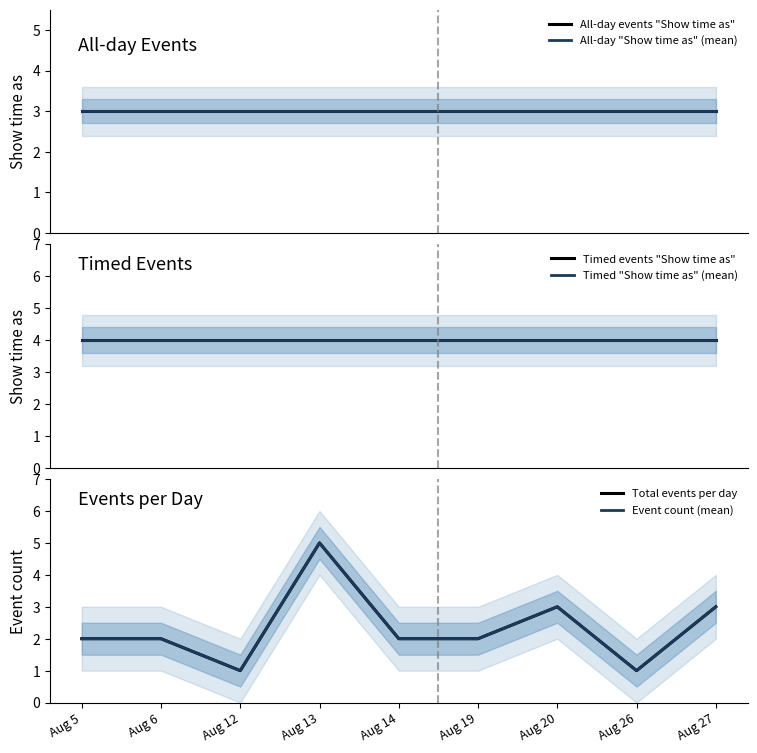

List the labels in order of All-day "Show time as" (mean) value, smallest first.

Aug 5, Aug 6, Aug 12, Aug 13, Aug 14, Aug 19, Aug 20, Aug 26, Aug 27